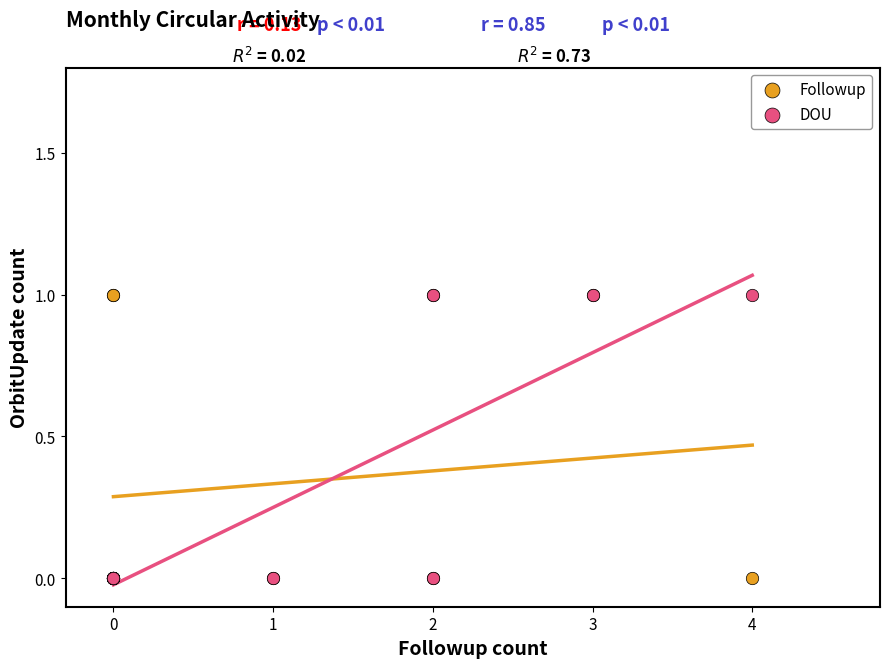

What are all the series names shown in the legend?

Followup, DOU